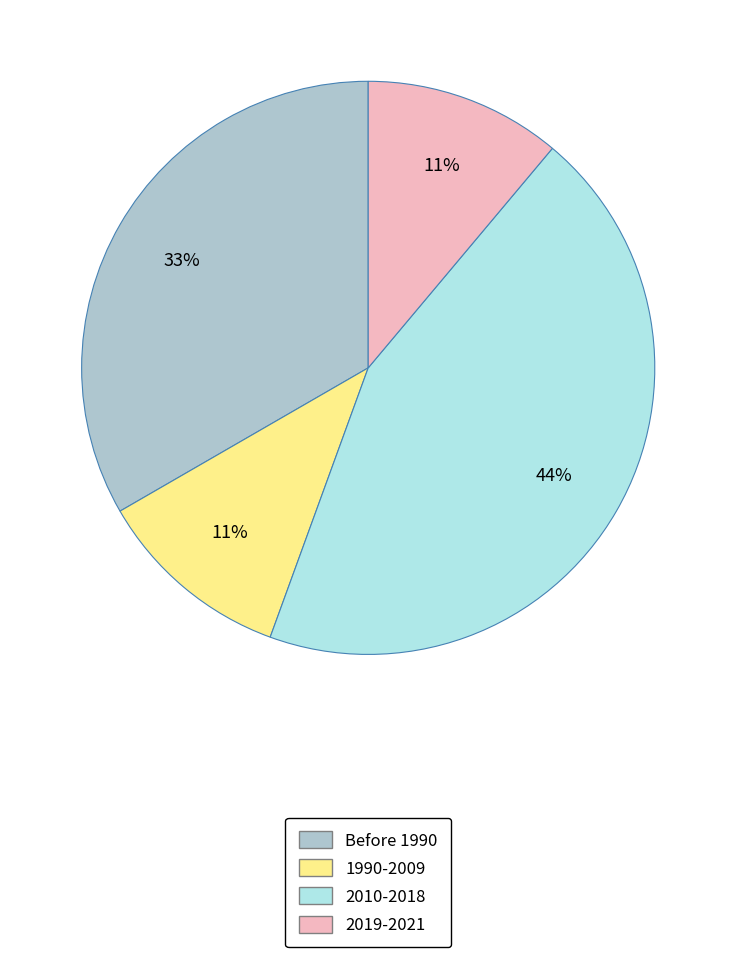

To the nearest percent, what is the difference between the largest and smallest slice percentages?

33%